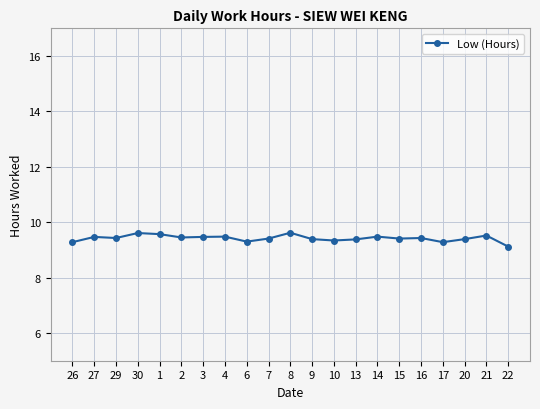

Approximately how many times larger is the value at 10 compared to 15?

1.0